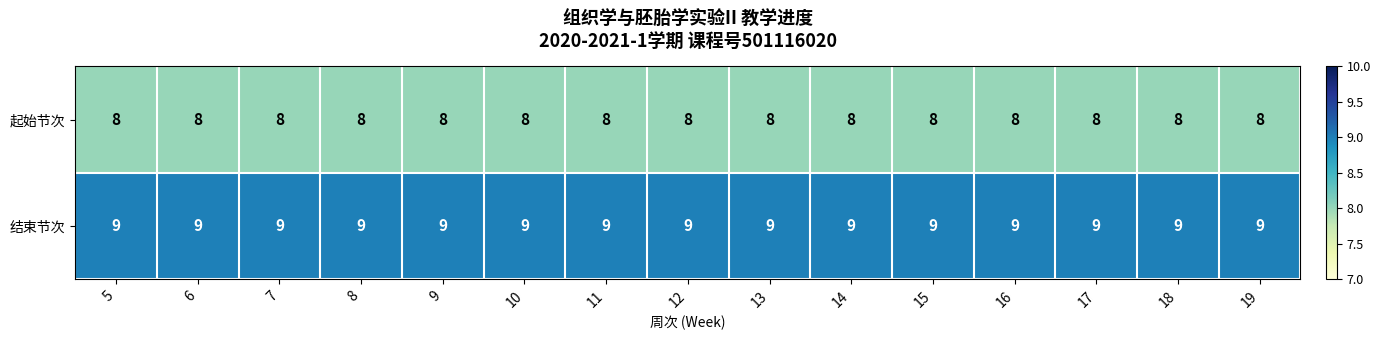

What value does the 结束节次 series have at 16?

9